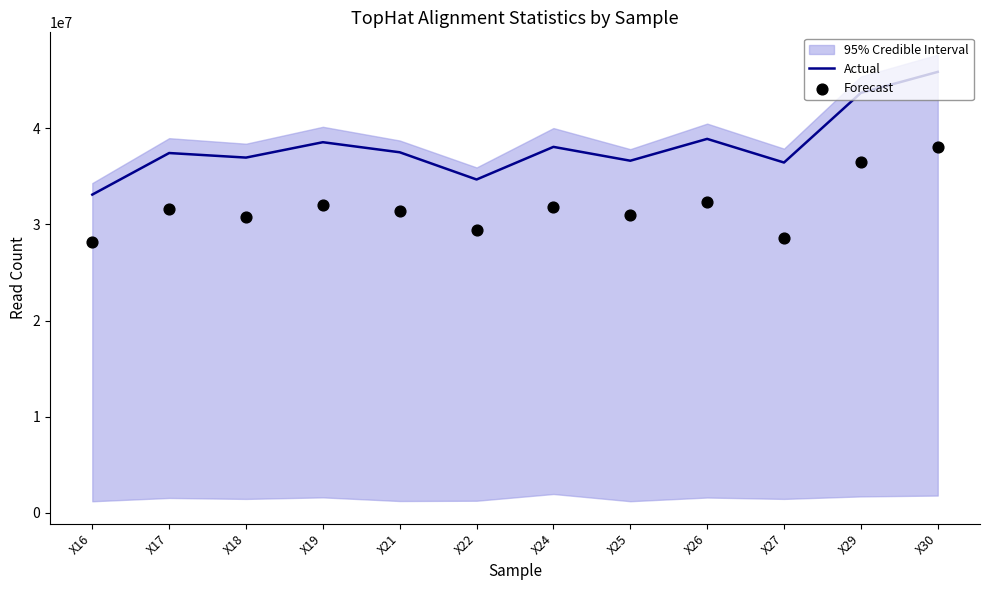

At which category is the sum across all series the highest?

X30